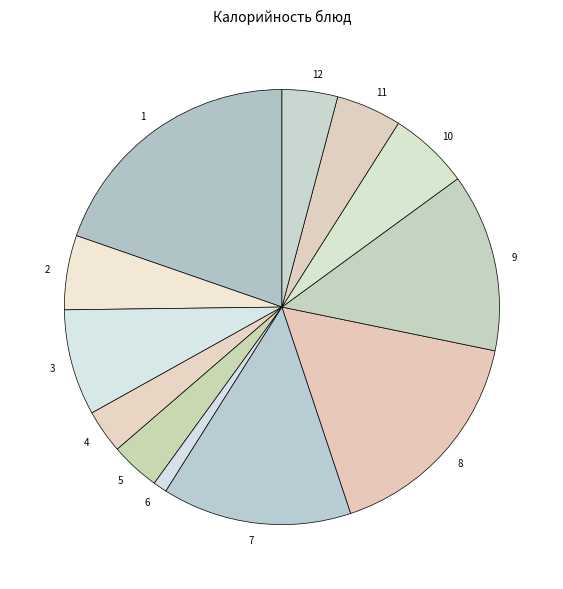

Does any single category account for the majority?

No